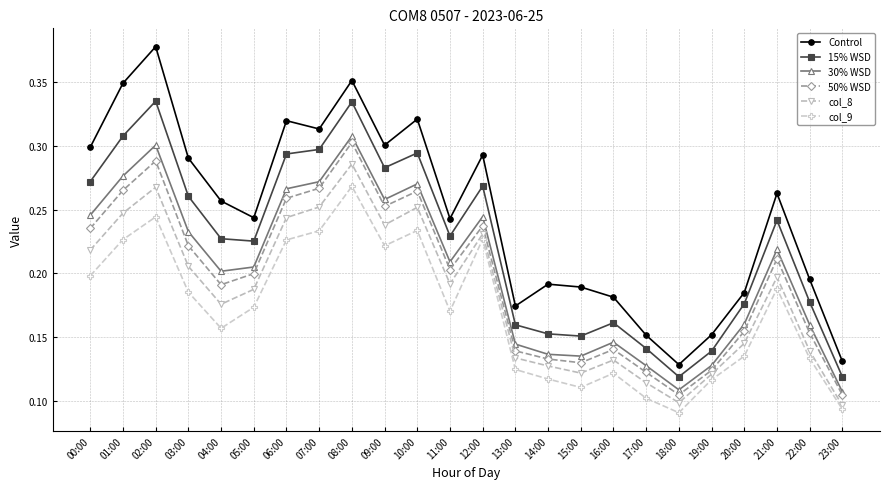

What is the label of the 1st point from the left?

00:00